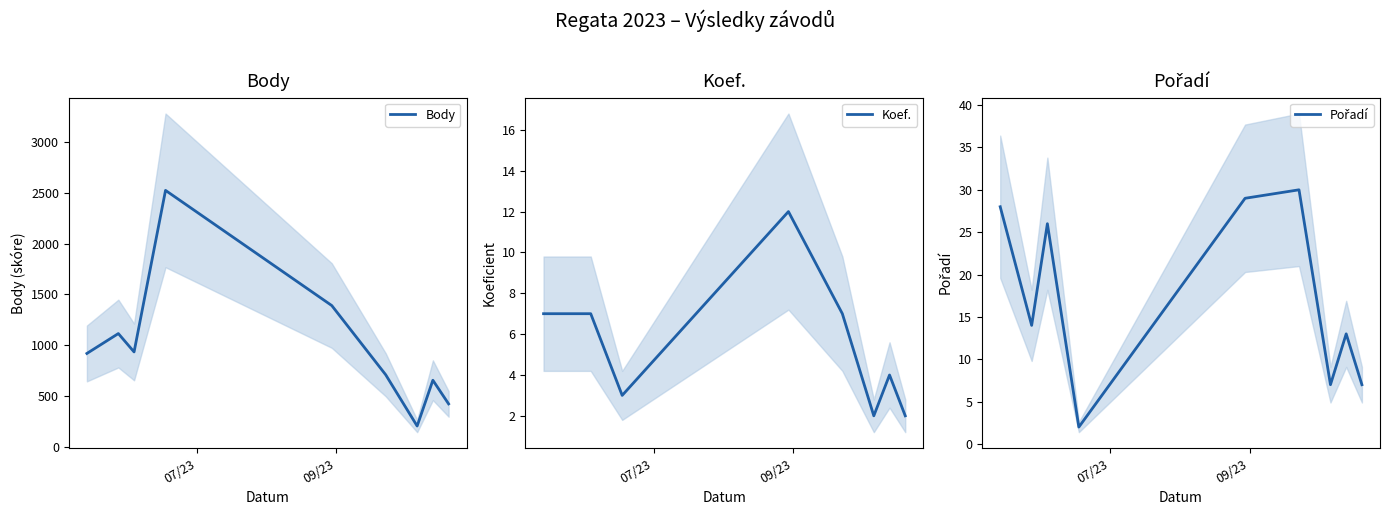

Reading left to right, list all the values displayed in this chart.

Body: 917	1113	932	2524	1389	707	202	653	420
Koef.: 7	7	7	3	12	7	2	4	2
Pořadí: 28	14	26	2	29	30	7	13	7